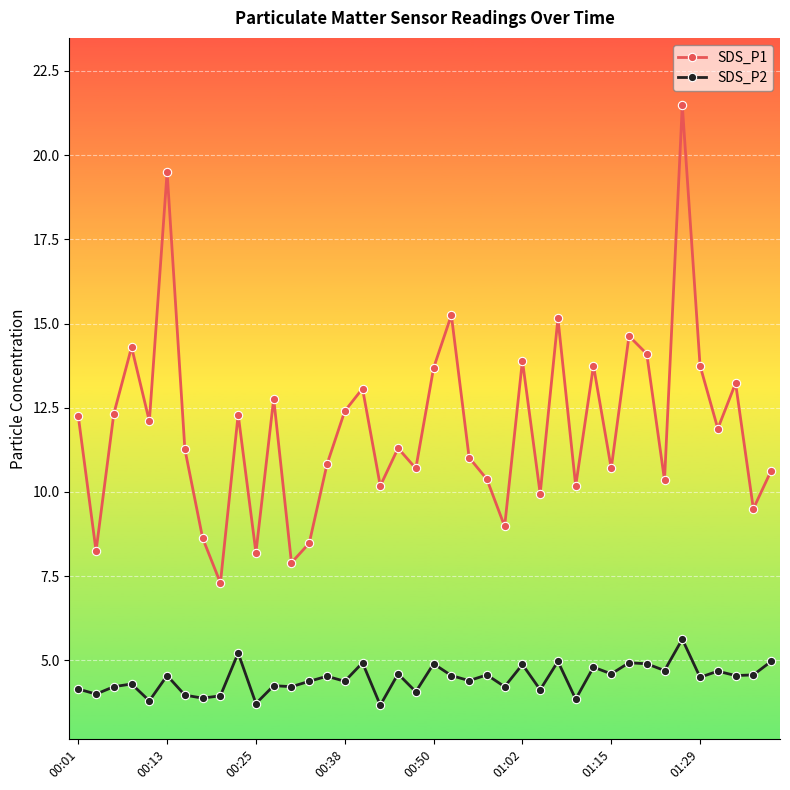

What is the minimum value shown in the chart?

3.7